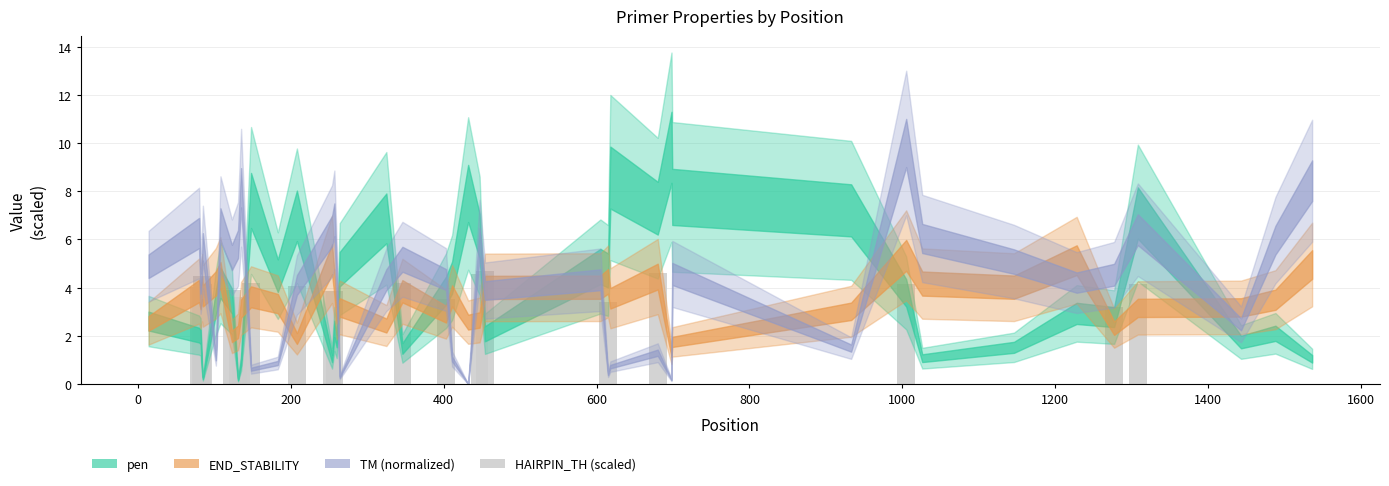

What is the greatest value displayed?

4.7